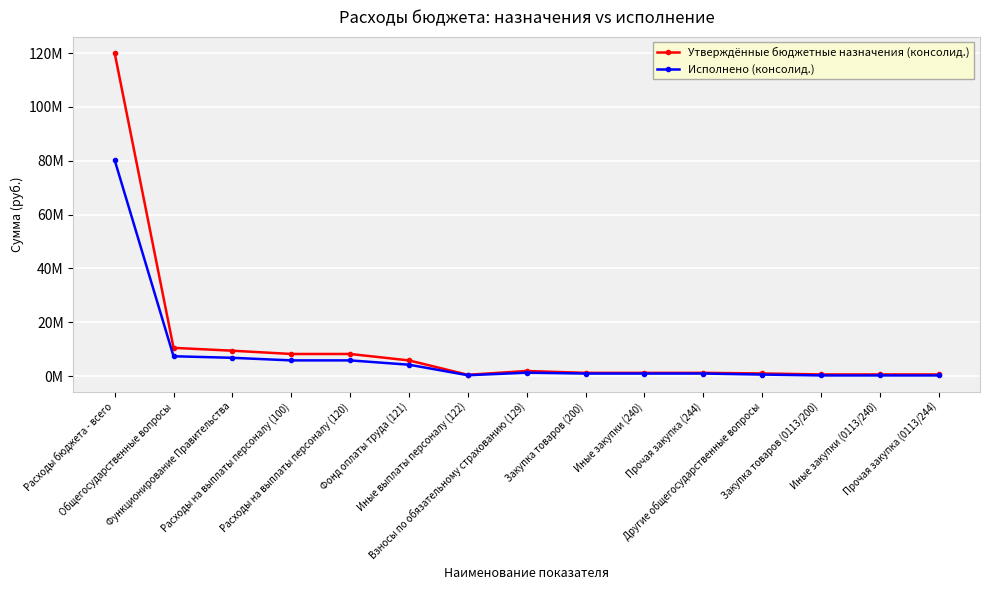

What is the total value across all series at Общегосударственные вопросы?

17888737.1